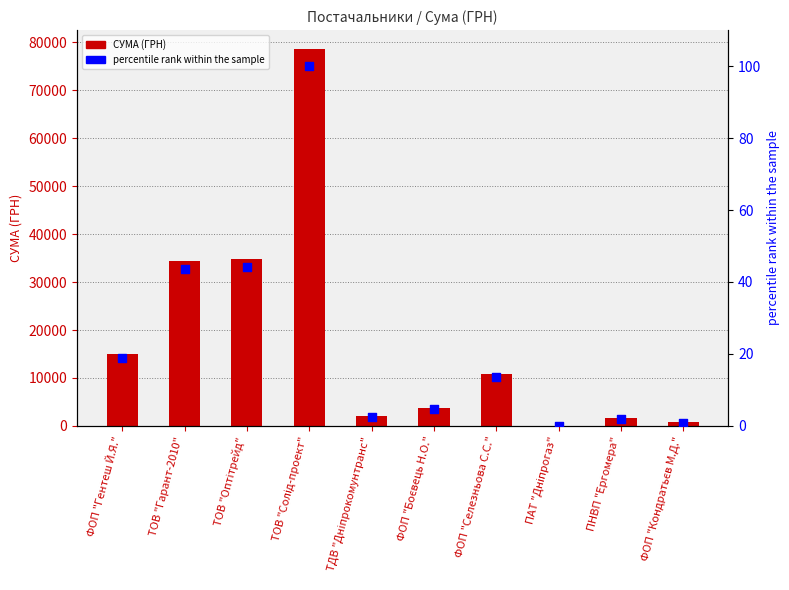

Which series contains the lowest Y value?

percentile rank within the sample